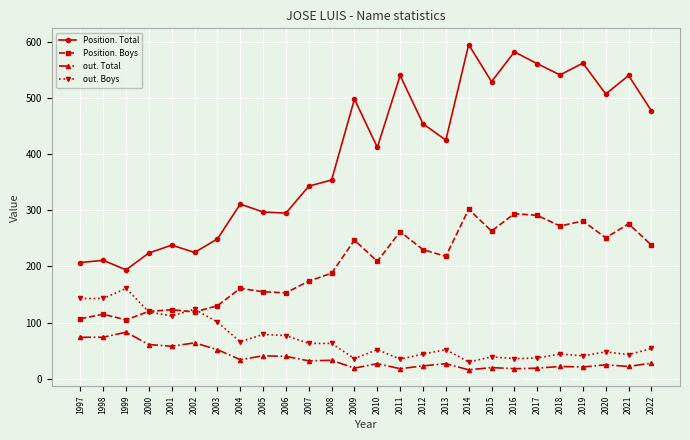

What is the spread (max minus min) of values at 2003?

197